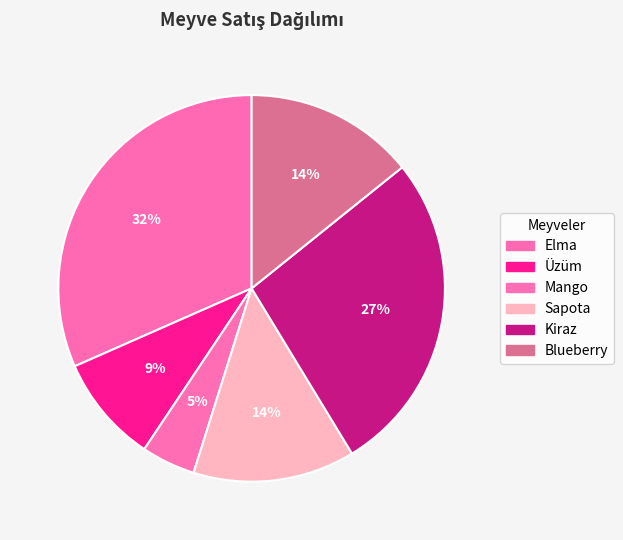

To the nearest percent, what percentage of the pie is Blueberry?

14%